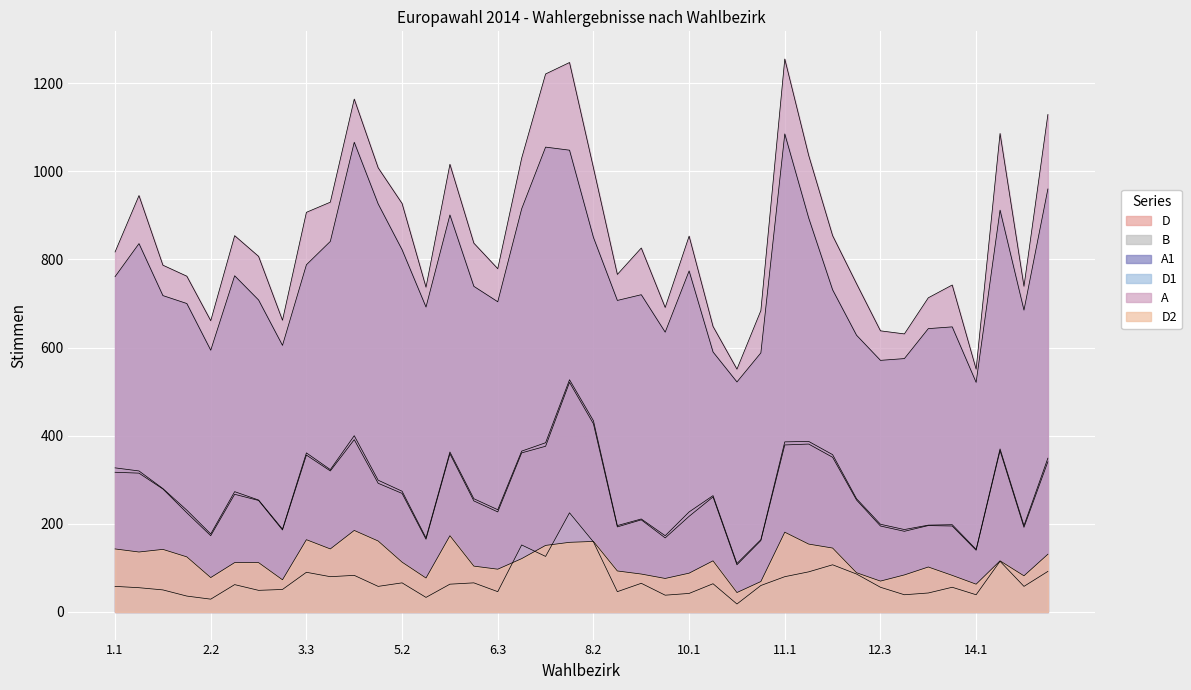

How many values in the D1 series exceed 60?

19